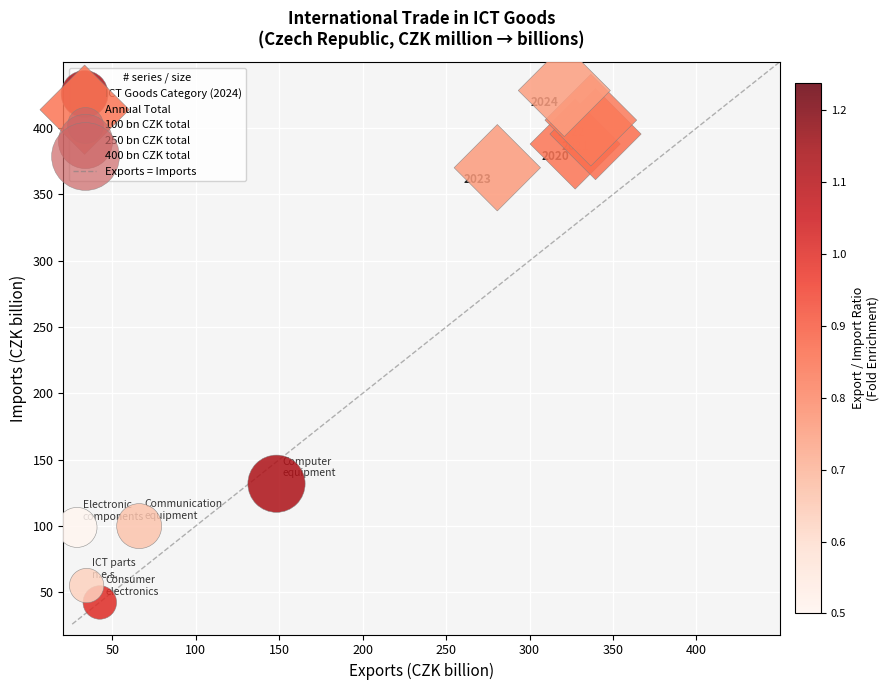

Which series reaches the maximum Y coordinate?

Annual Total